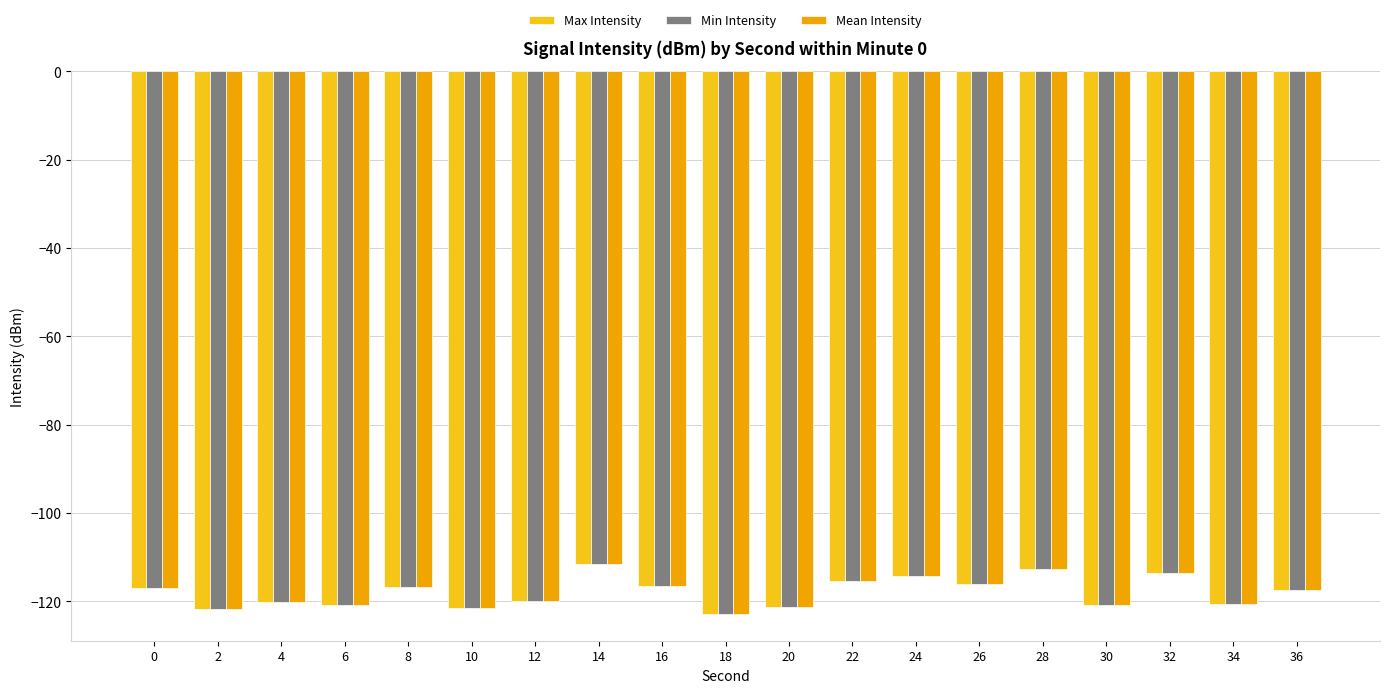

What is the smallest value displayed?

-122.8